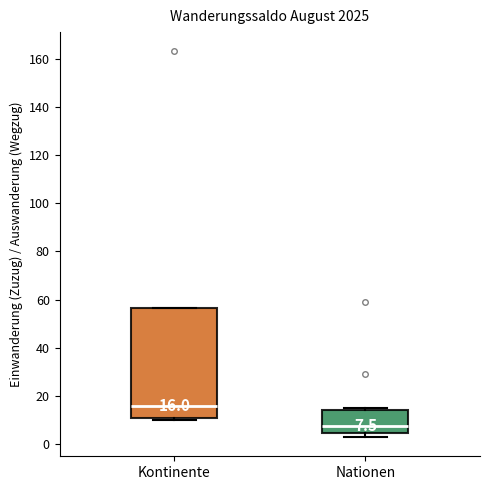

Which box's median line is the highest?

Kontinente